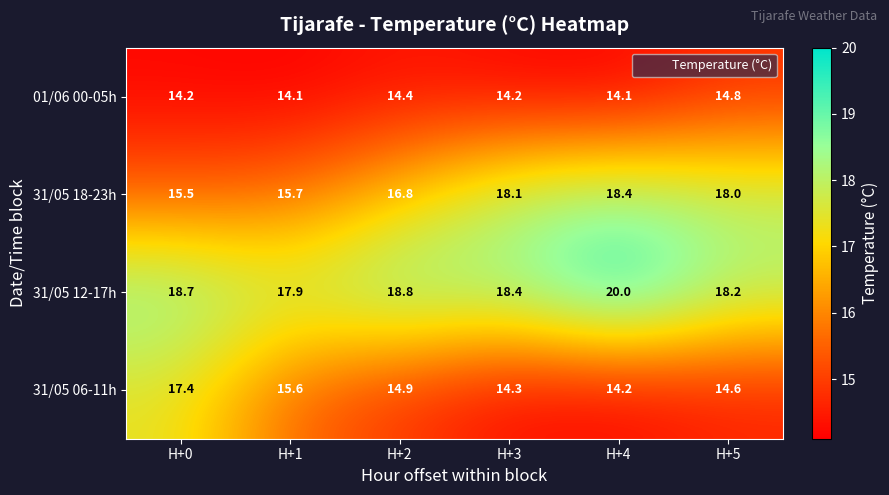

Is it true that 31/05 12-17h equals 18.2 at H+5?

True